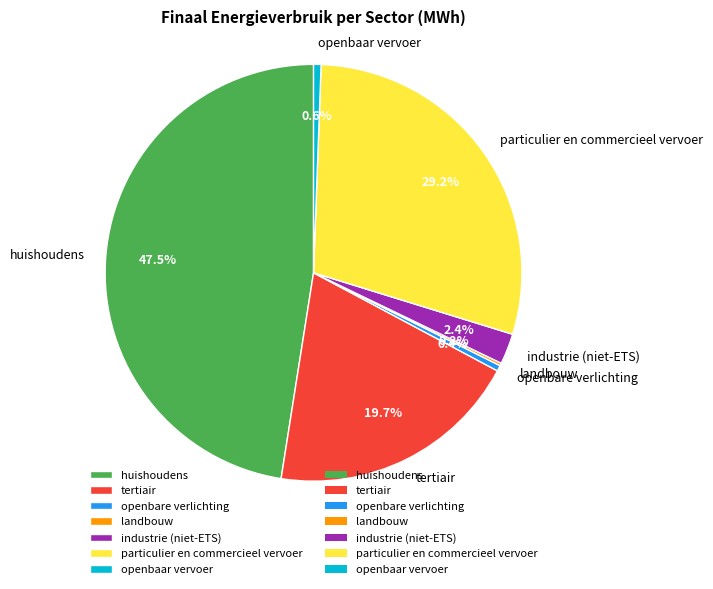

Does any single category account for the majority?

No